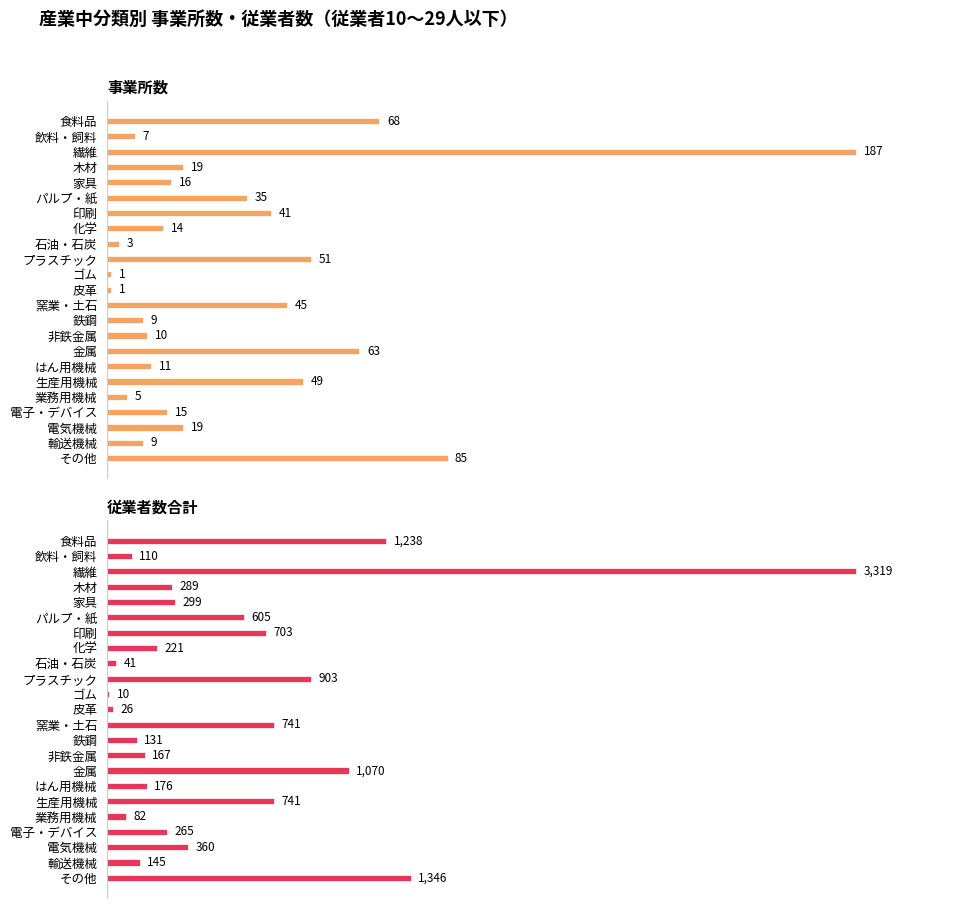

Which series has the largest range (max minus min)?

従業者数合計